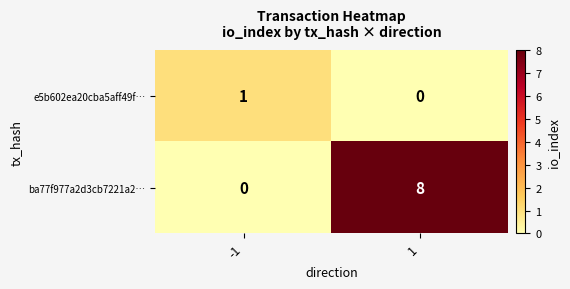

Which series has the largest total across all categories?

ba77f977a2d3cb7221a2…